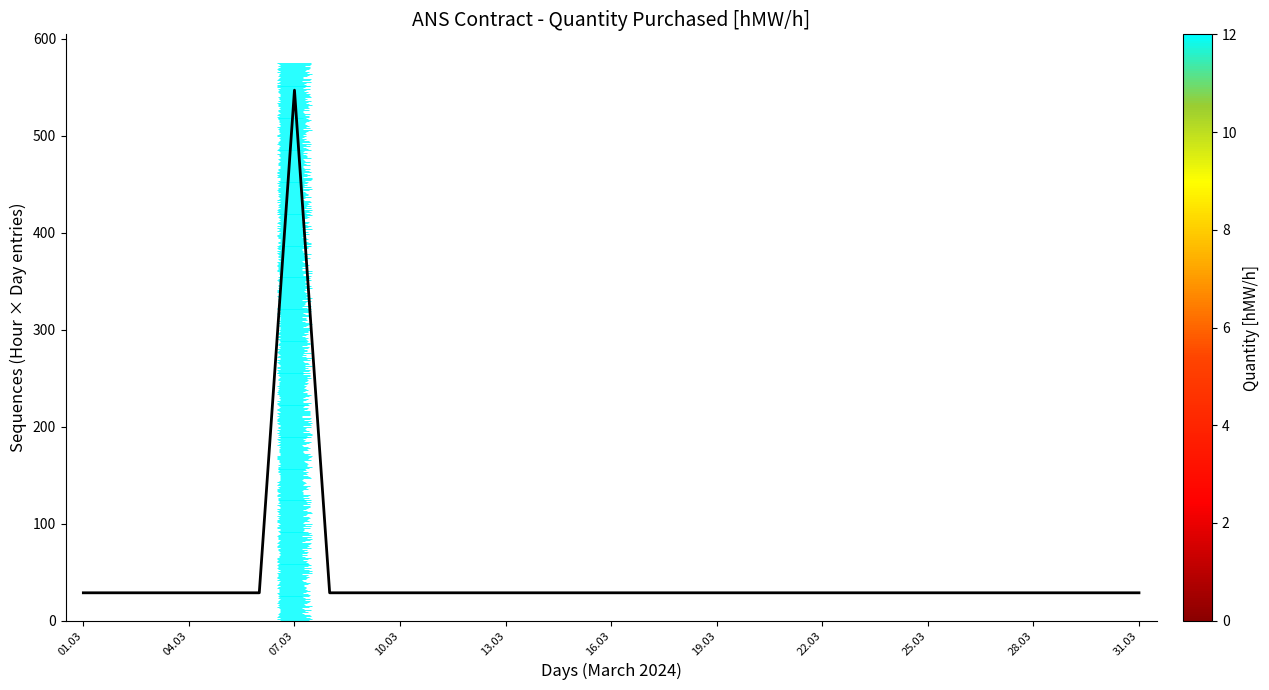

Reading left to right, transcribe all the data shown in this chart.

28.8	28.8	28.8	28.8	28.8	28.8	547.2	28.8	28.8	28.8	28.8	28.8	28.8	28.8	28.8	28.8	28.8	28.8	28.8	28.8	28.8	28.8	28.8	28.8	28.8	28.8	28.8	28.8	28.8	28.8	28.8